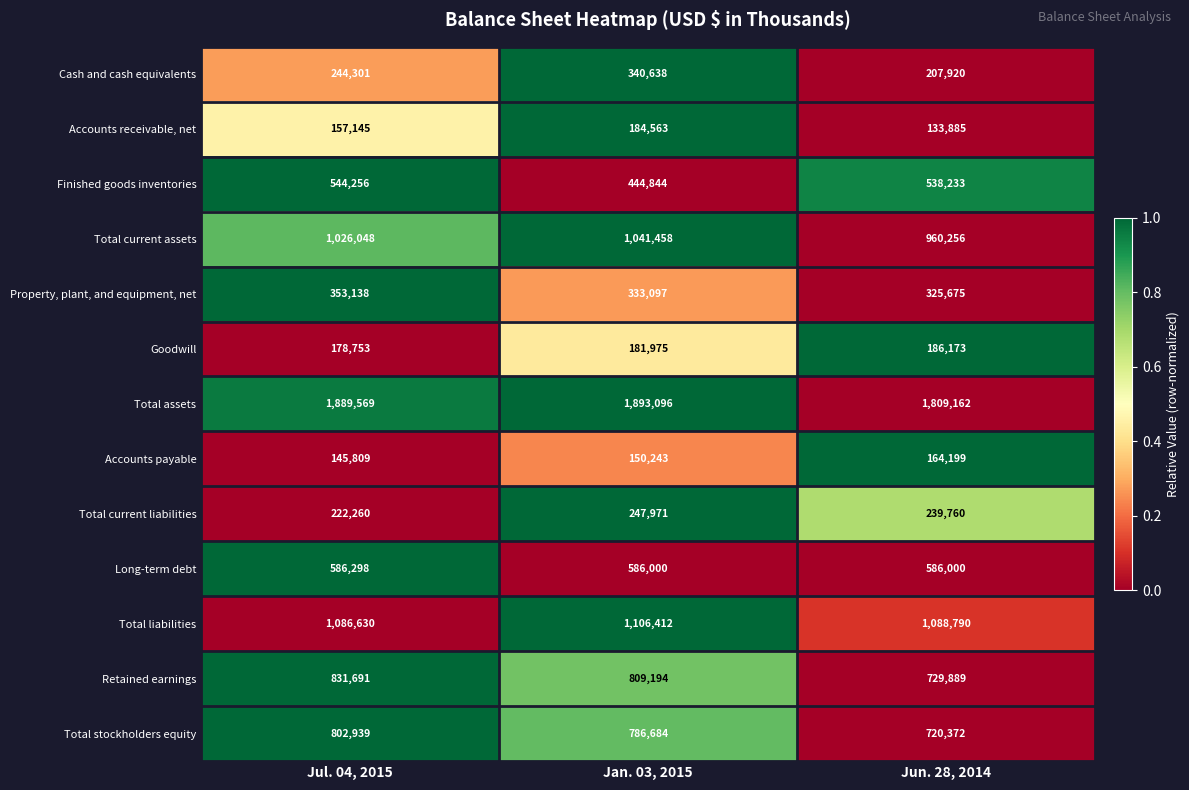

What is the difference between the second highest and minimum values in the Total stockholders equity series?

66312